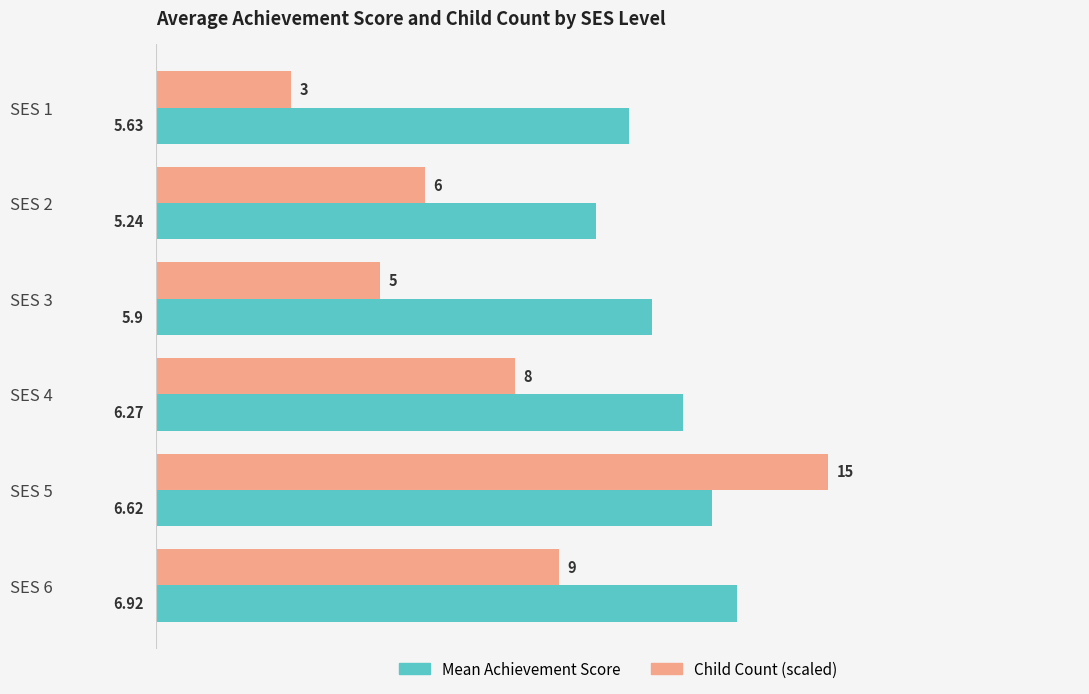

What is the maximum value shown in the chart?

8.0